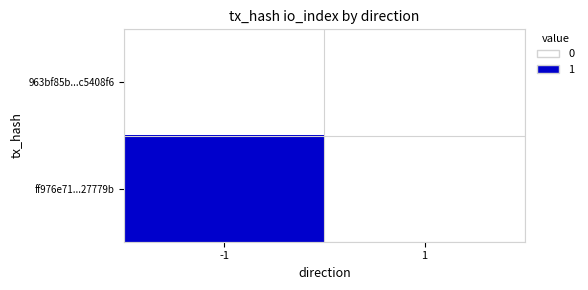

List the series in order of their peak value, lowest first.

963bf85b...c5408f6, ff976e71...27779b